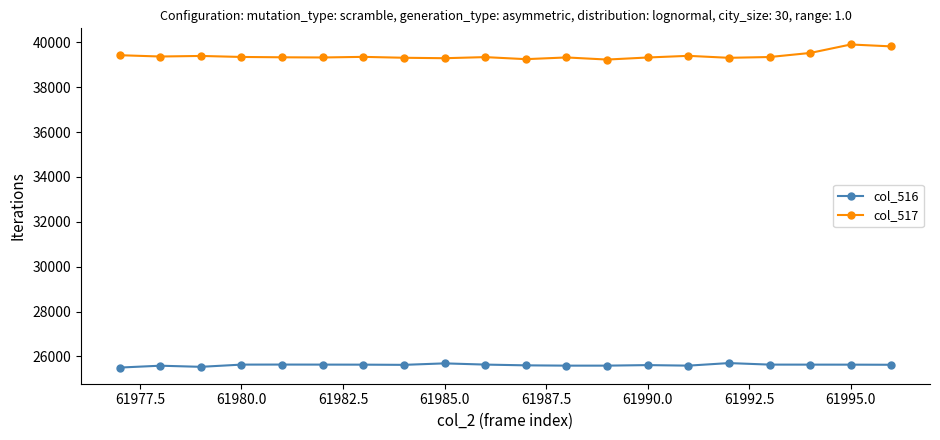

What is the minimum value for col_516?

25503